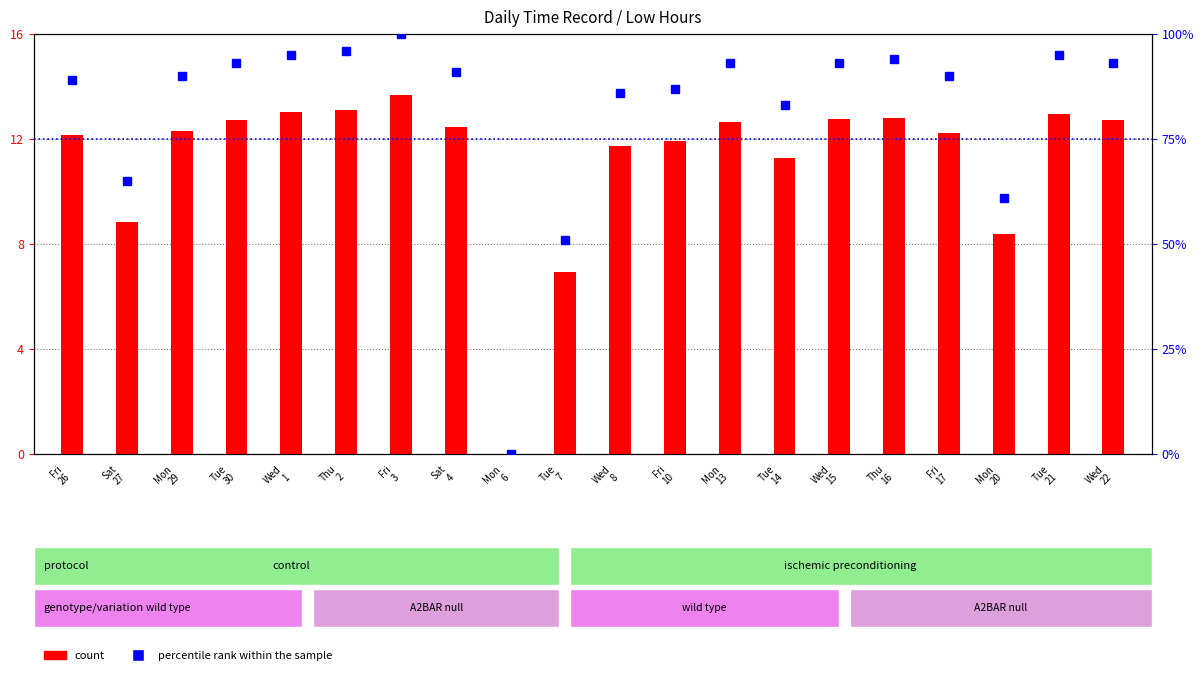

What is the value of the count bar at the 4th from the left?

12.7